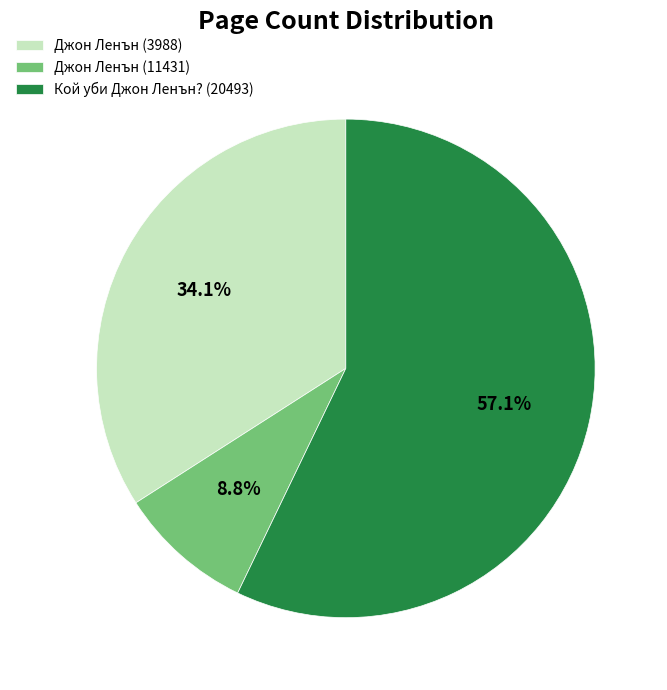

To the nearest percent, what portion does Кой уби Джон Ленън? (20493) represent?

57%